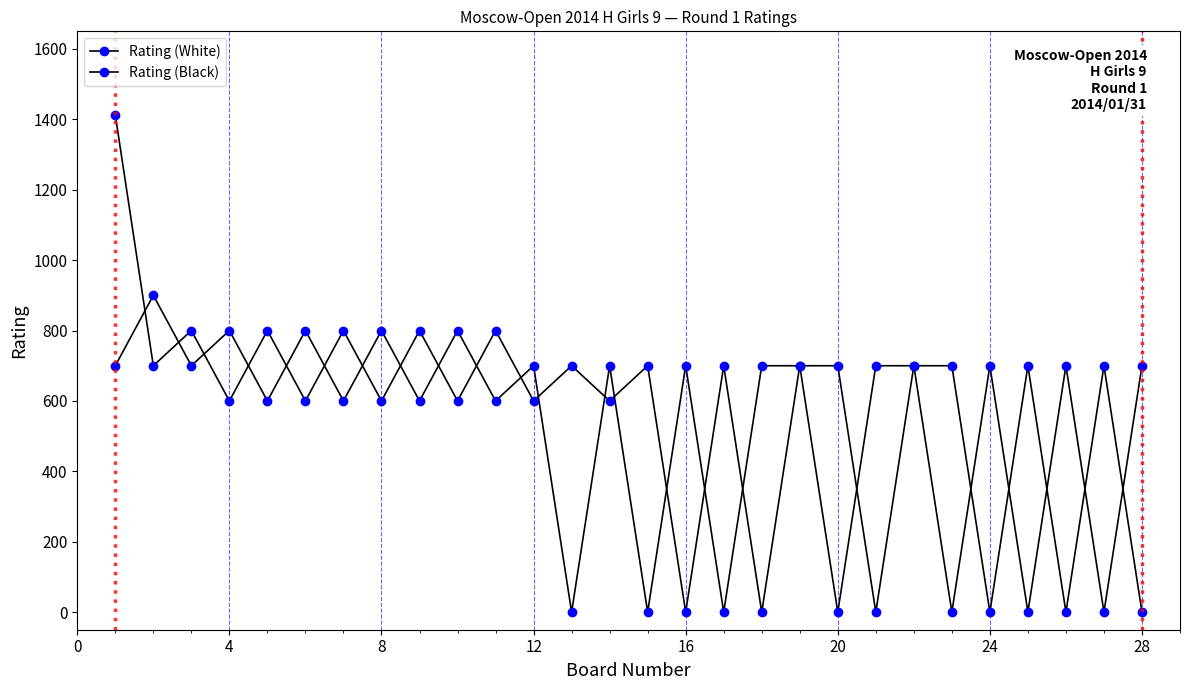

Reading left to right, list all the values displayed in this chart.

Rating (White): 700	900	700	800	600	800	600	800	600	800	600	700	0	700	0	700	0	700	700	700	0	700	0	700	0	700	0	700
Rating (Black): 1412	700	800	600	800	600	800	600	800	600	800	600	700	600	700	0	700	0	700	0	700	700	700	0	700	0	700	0